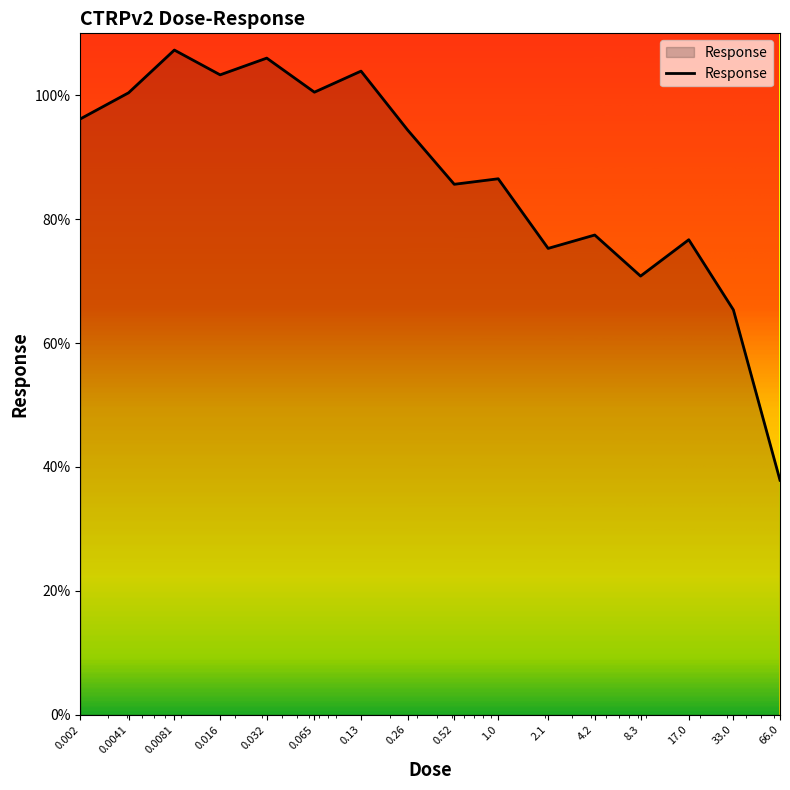

What is the minimum value shown in the chart?

37.9